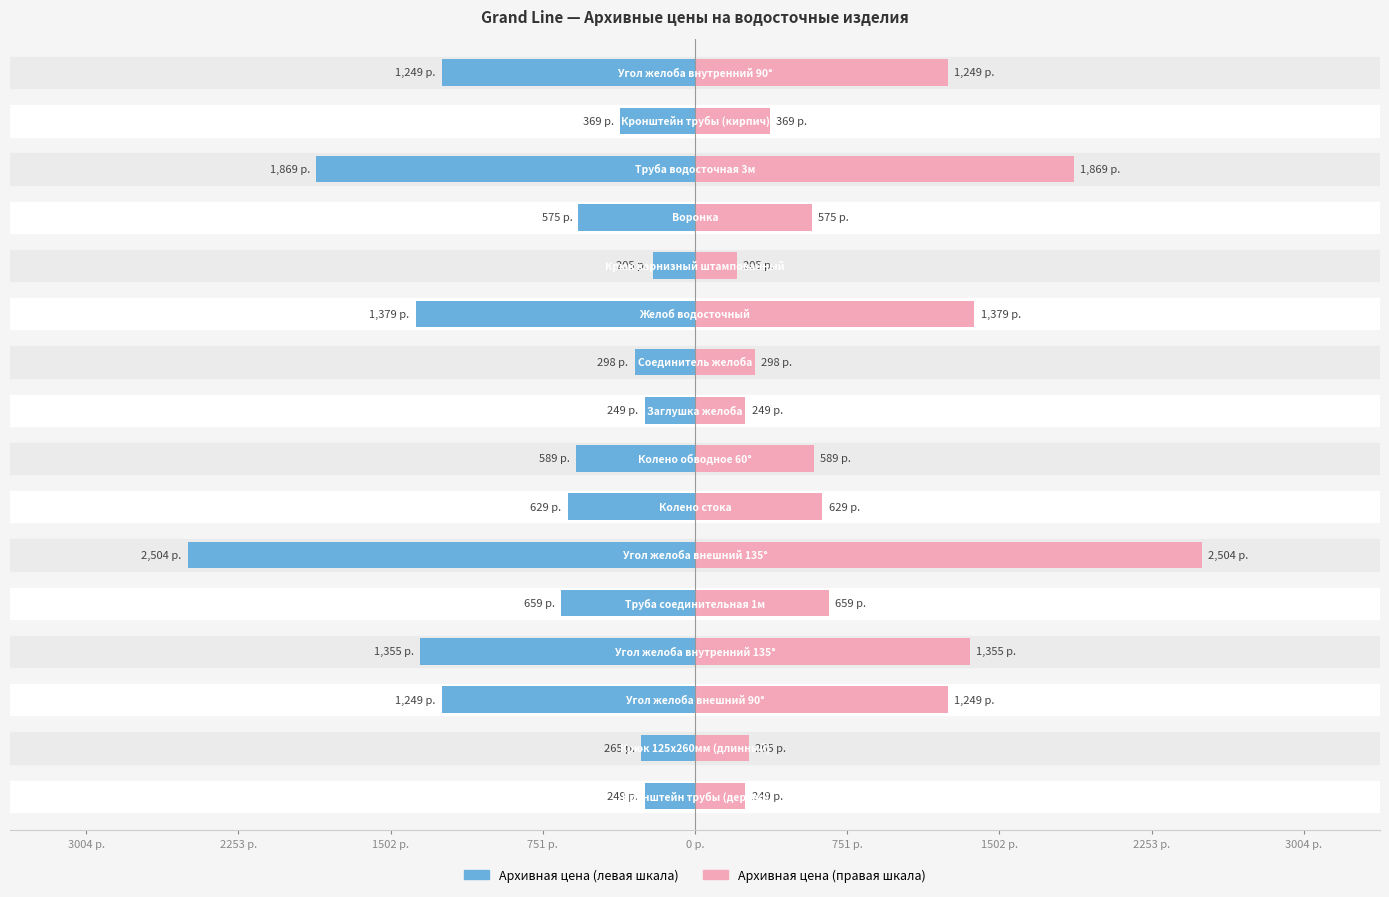

How many data points in Архивная цена (правая) are above 629?

7